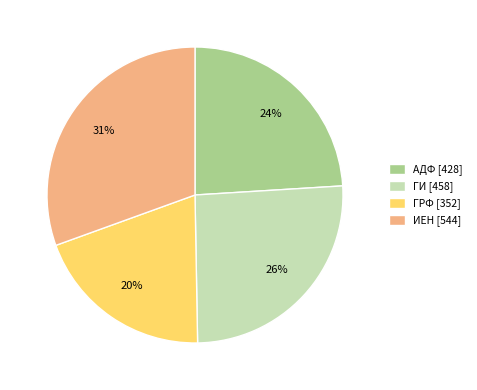

What is the largest slice in the pie chart?

ИЕН